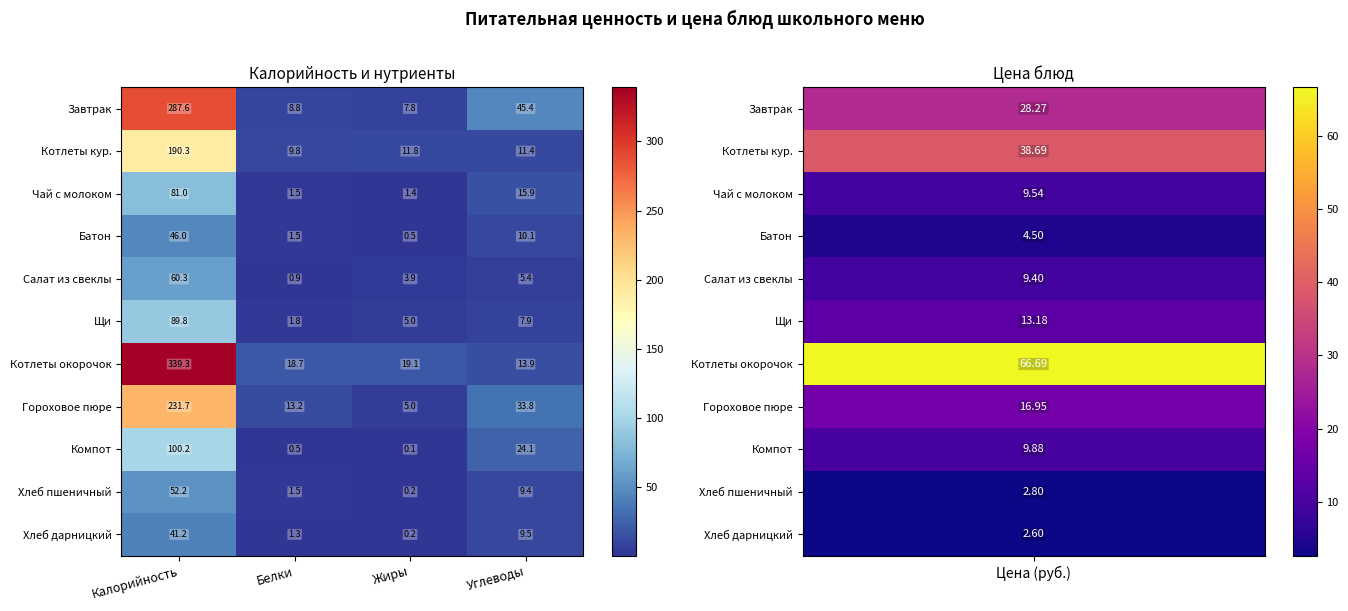

Which series has the widest spread of values?

Котлеты окорочок